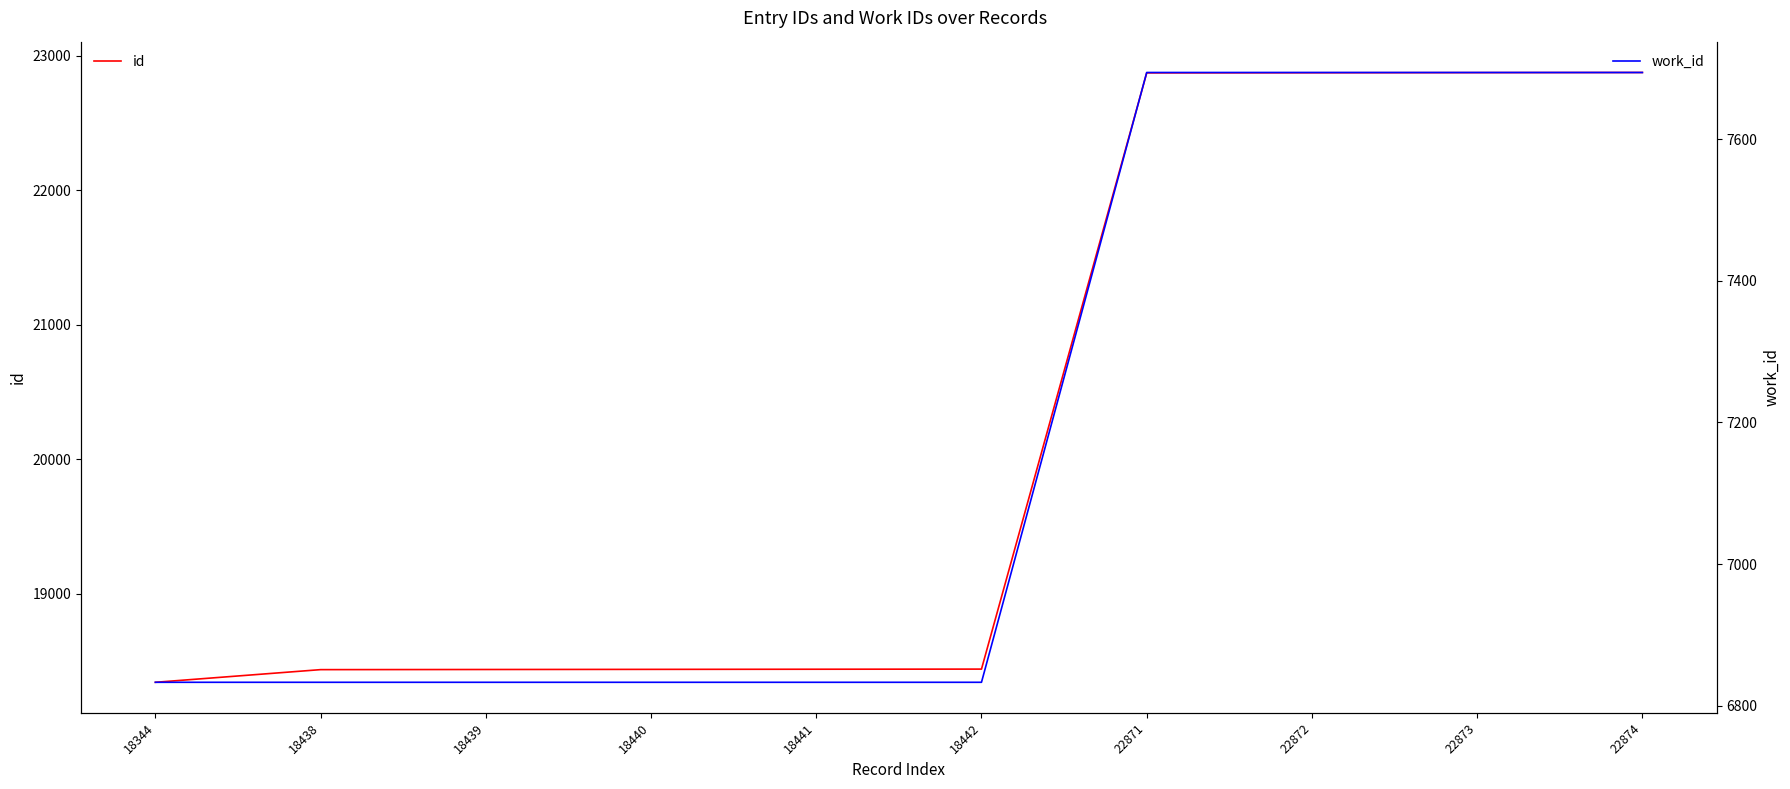

What are all the series names shown in the legend?

id, work_id